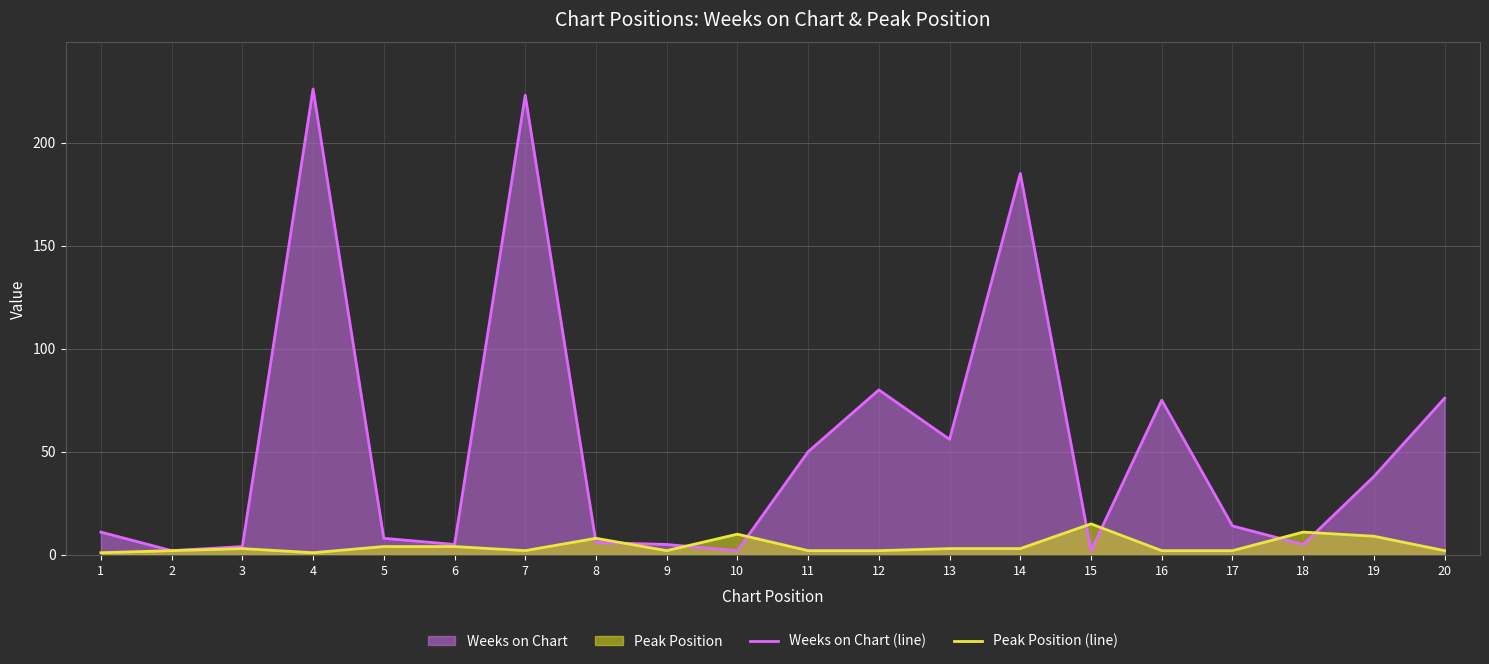

Rank the series by their maximum value, from lowest to highest.

Peak Position (line), Weeks on Chart (line)